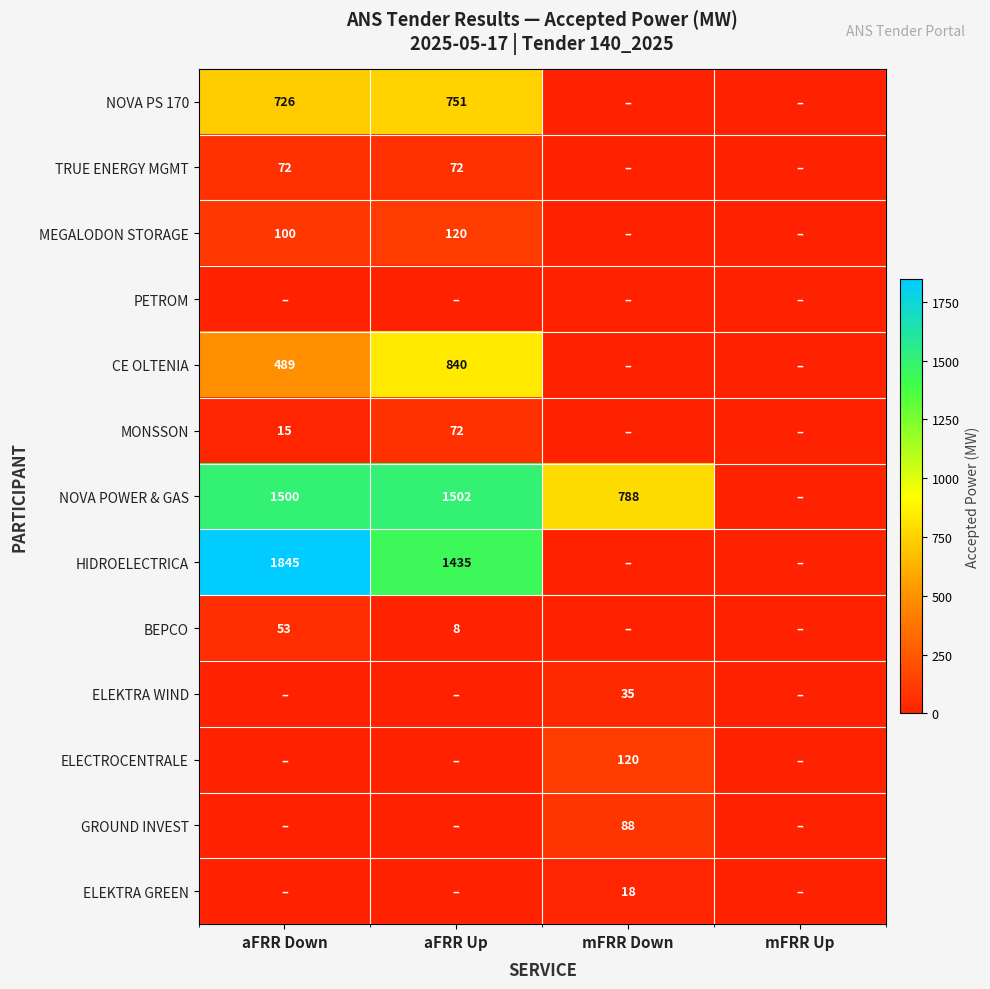

The MEGALODON STORAGE series shows 184 at aFRR Up. True or false?

False